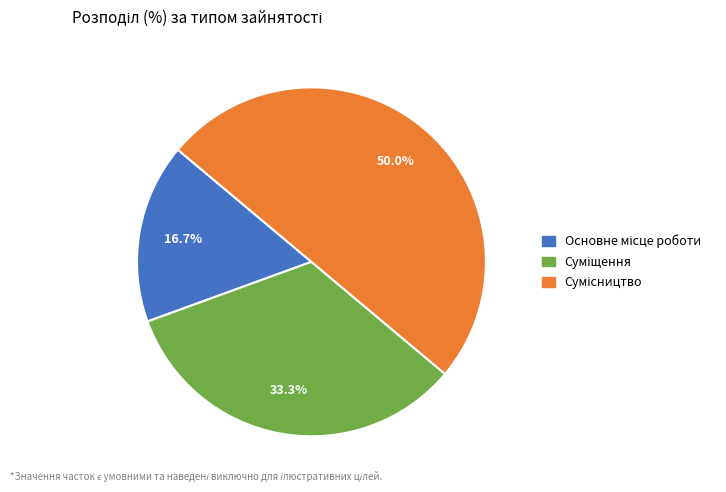

How many segments does this pie chart have?

3